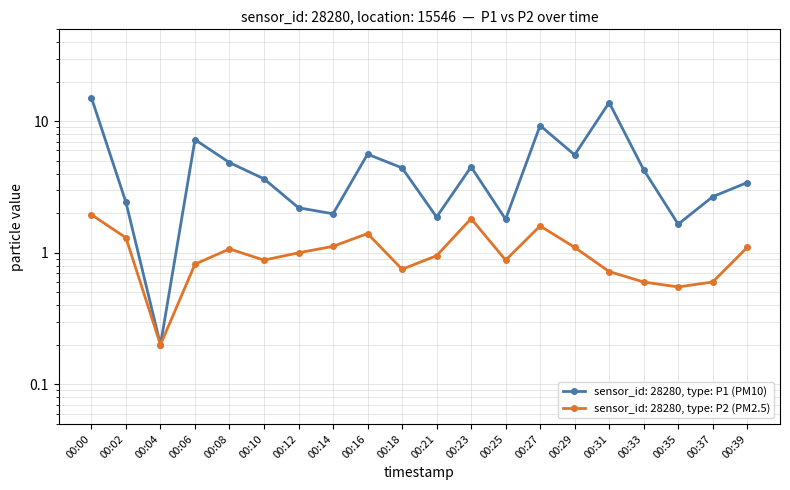

What is the value of the P1 point at the 7th from the left?

2.2